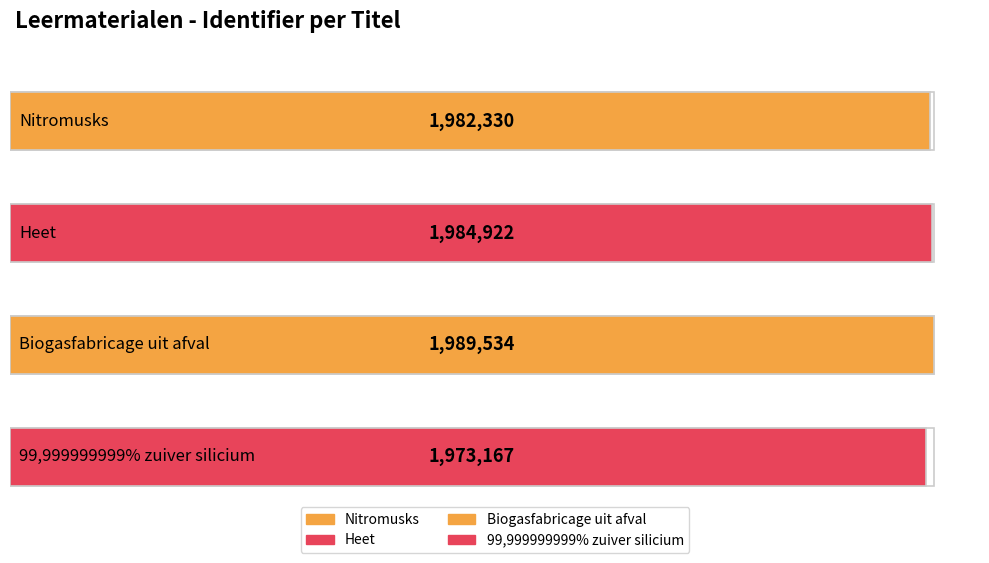

What is the change in value from Nitromusks to Biogasfabricage uit afval?

+7204